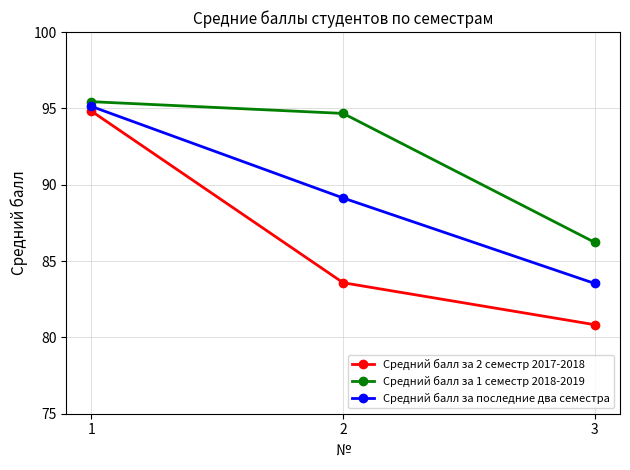

What is the difference between the Средний балл за 2 семестр 2017-2018 values at 2 and 1?

11.2